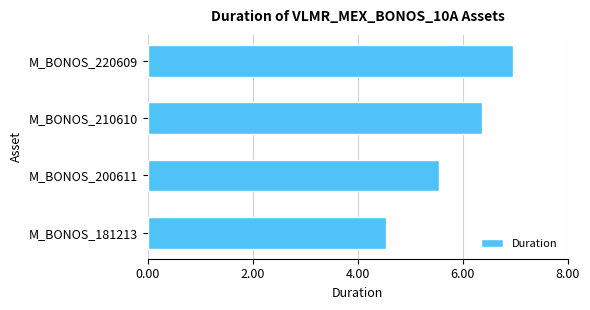

What is the maximum value shown in the chart?

7.0